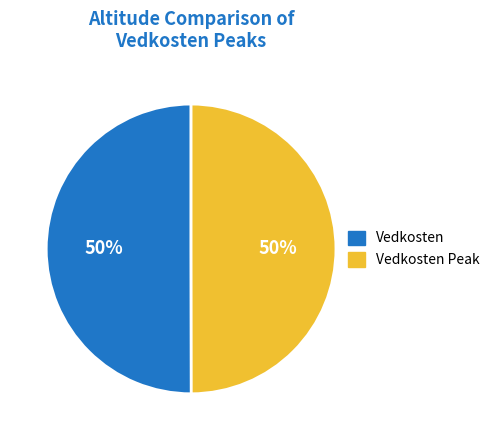

How many slices are in this pie chart?

2